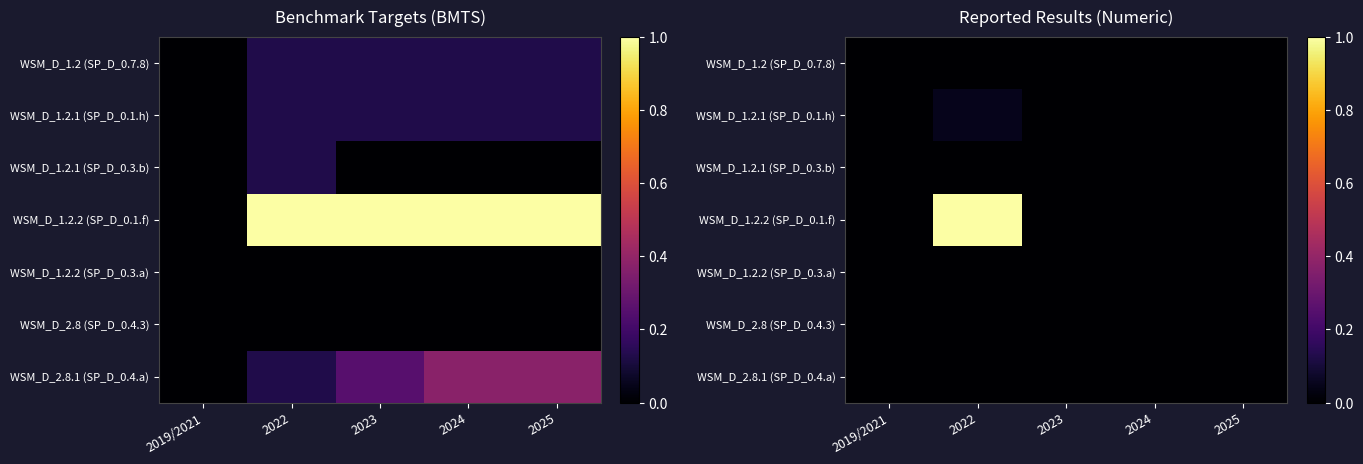

How many distinct data groups are displayed?

7